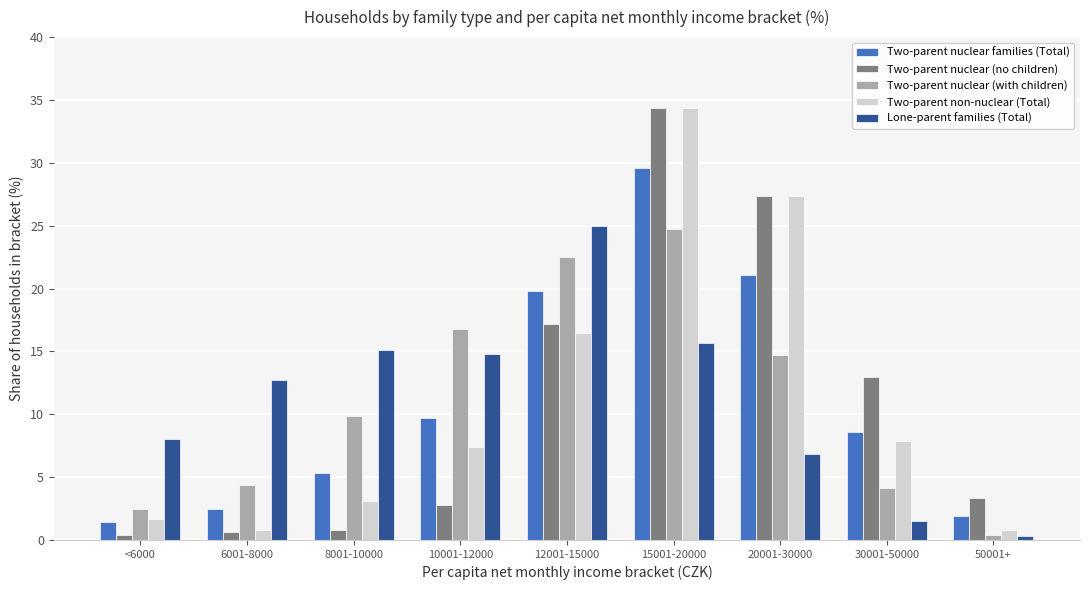

At which category is the sum across all series the highest?

15001-20000